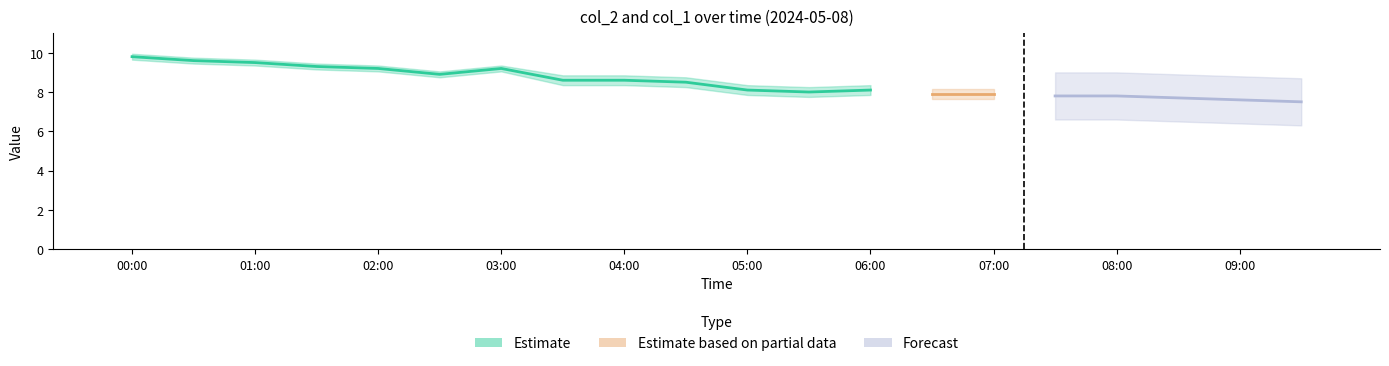

How many data points in col_2 are above 8?

12